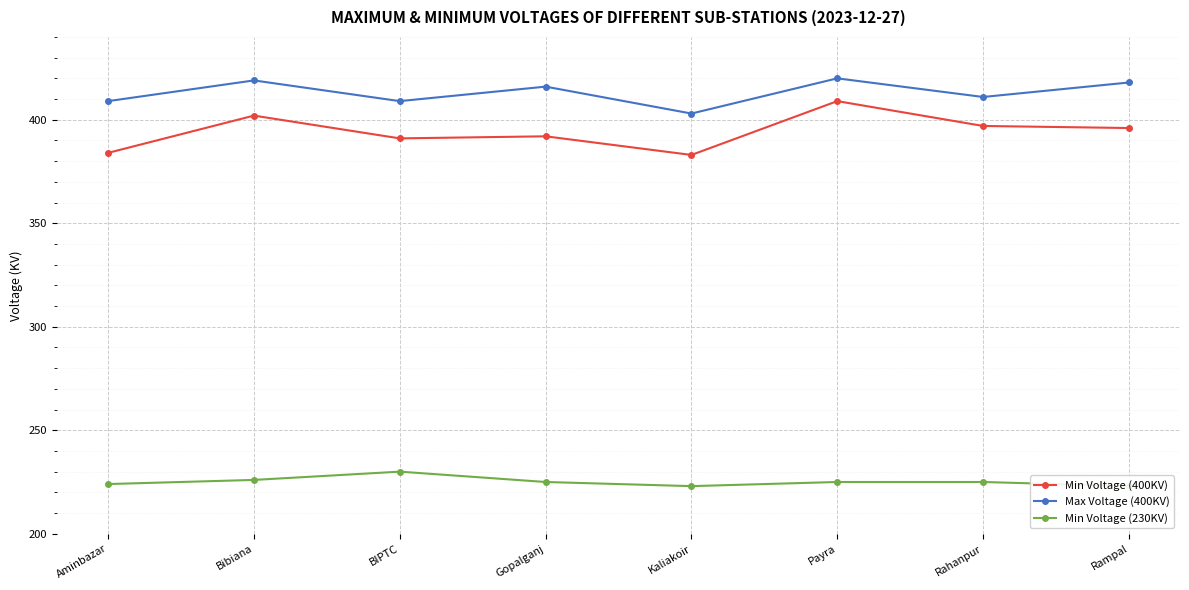

What are all the series names shown in the legend?

Min Voltage (400KV), Max Voltage (400KV), Min Voltage (230KV)